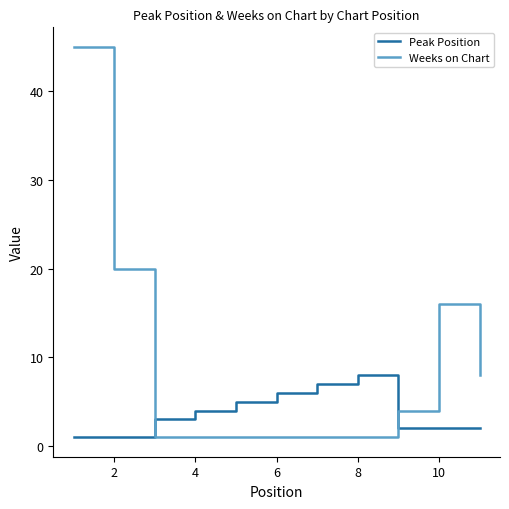

List the series in order of their overall mean, lowest first.

Peak Position, Weeks on Chart